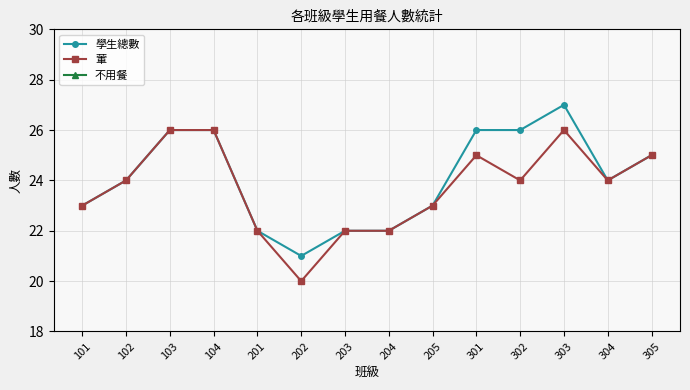

True or false: 葷 has a value of 25 at 305.

True